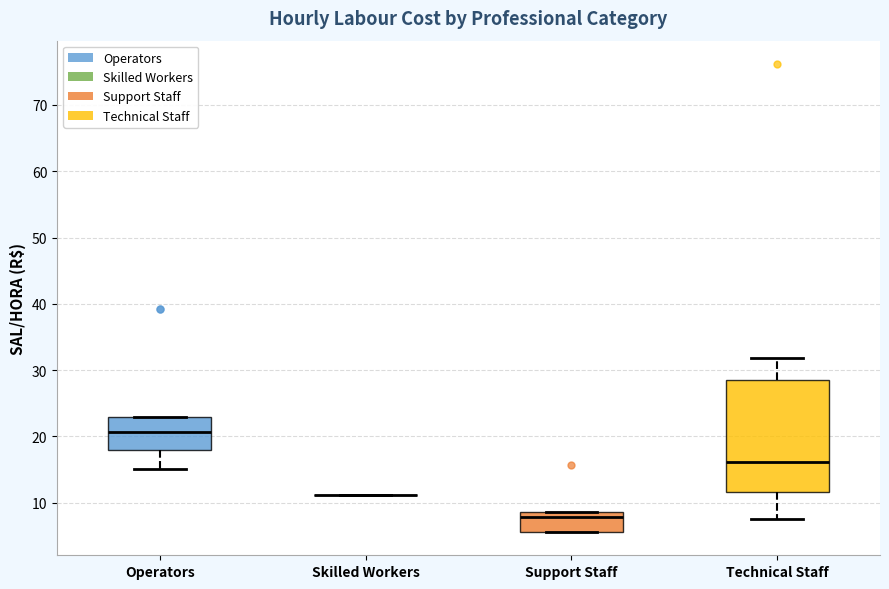

Comparing the boxes themselves (not the whiskers), which one is the tallest?

Technical Staff